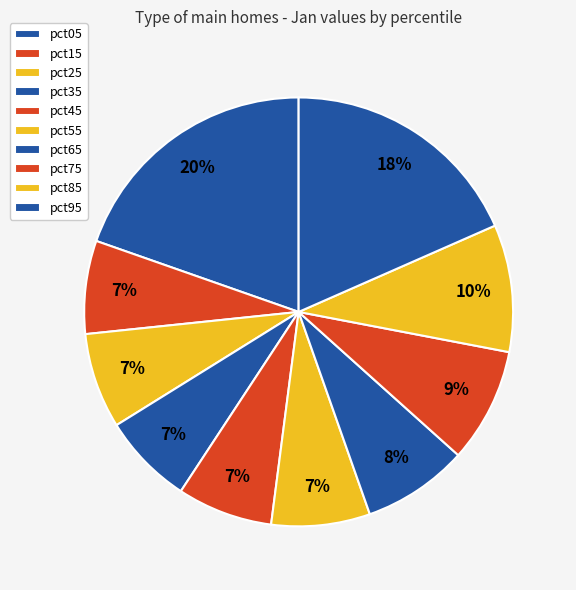

Which category has the biggest portion of the pie?

pct05